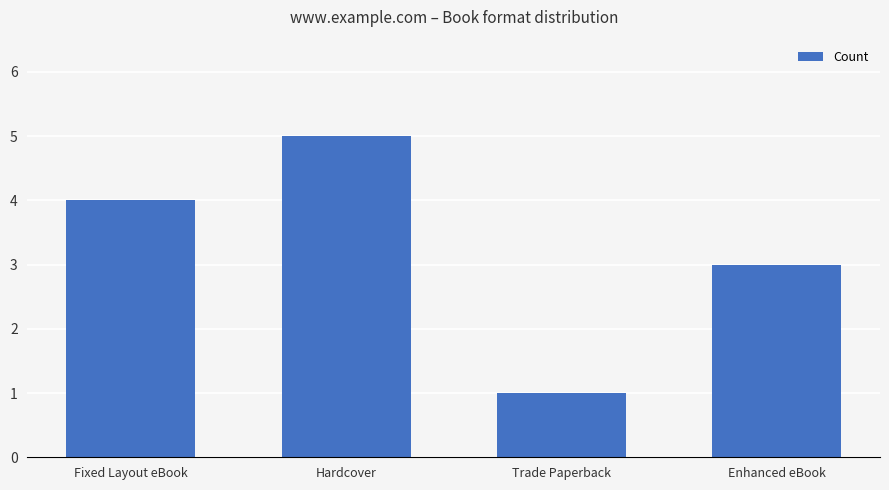

At which label is the value closest to 3?

Enhanced eBook